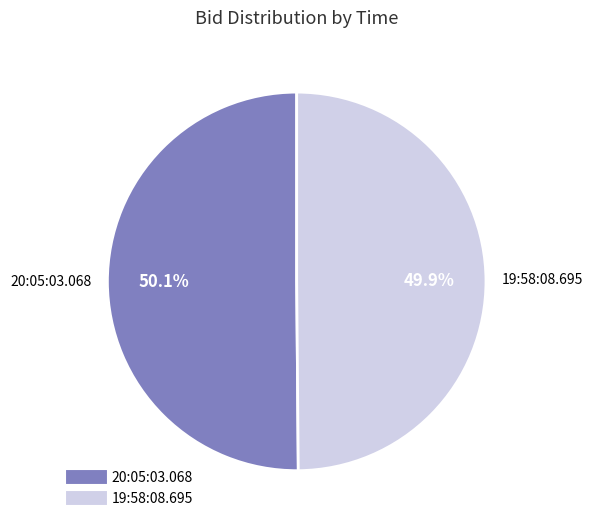

To the nearest percent, what is the average slice percentage?

50%